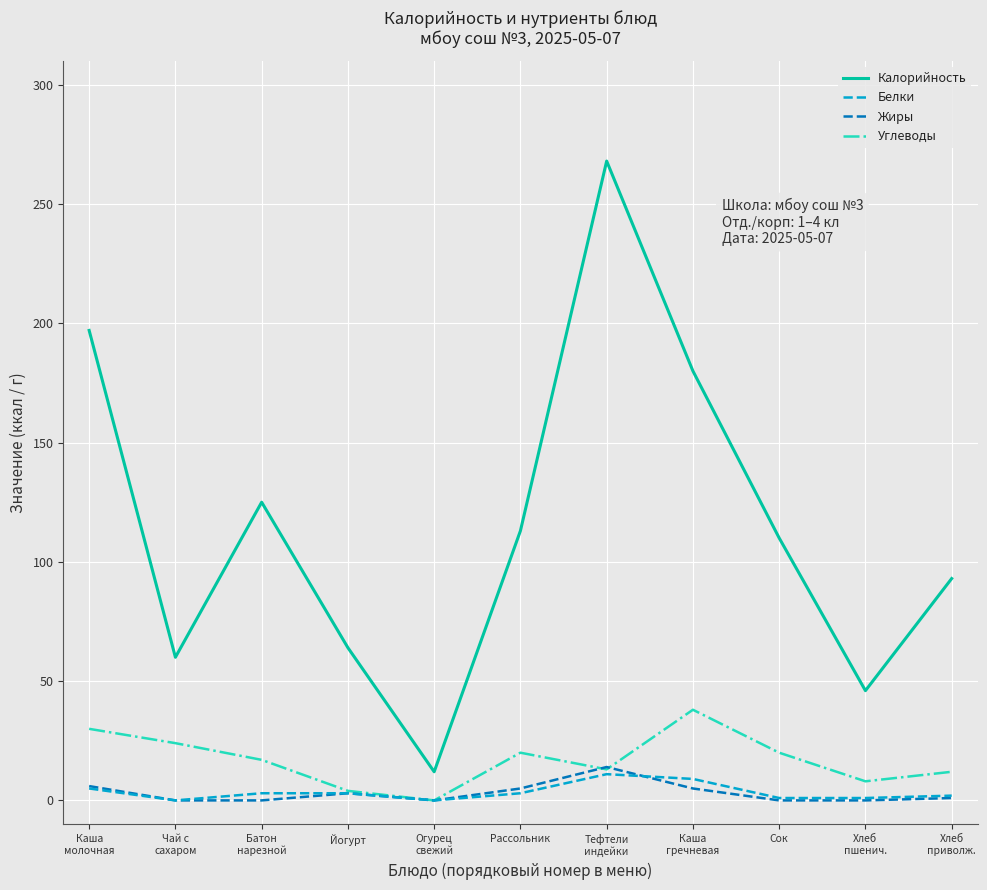

True or false: Углеводы and Калорийность cross at least once.

False